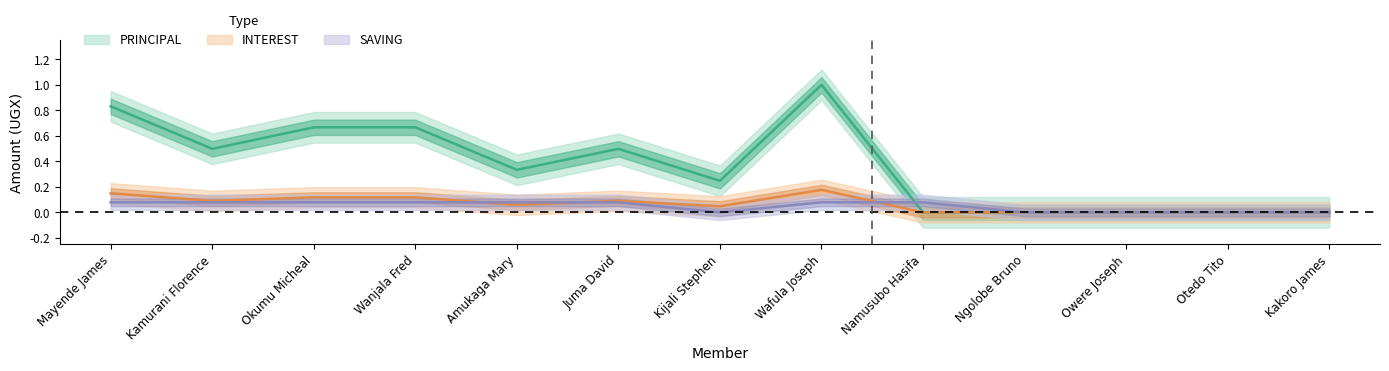

What is the sum of all SAVING values?

0.6